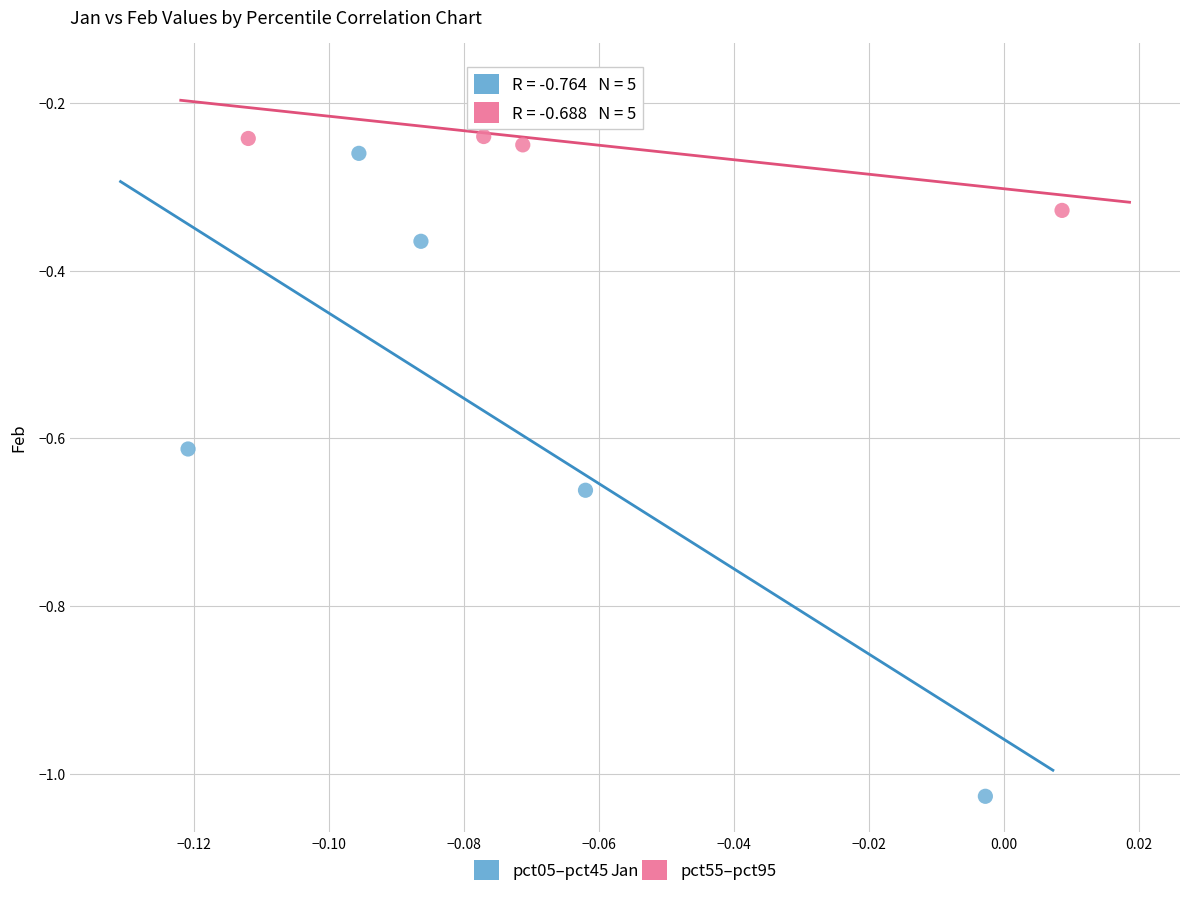

Which series reaches the minimum Y coordinate?

pct05–pct45